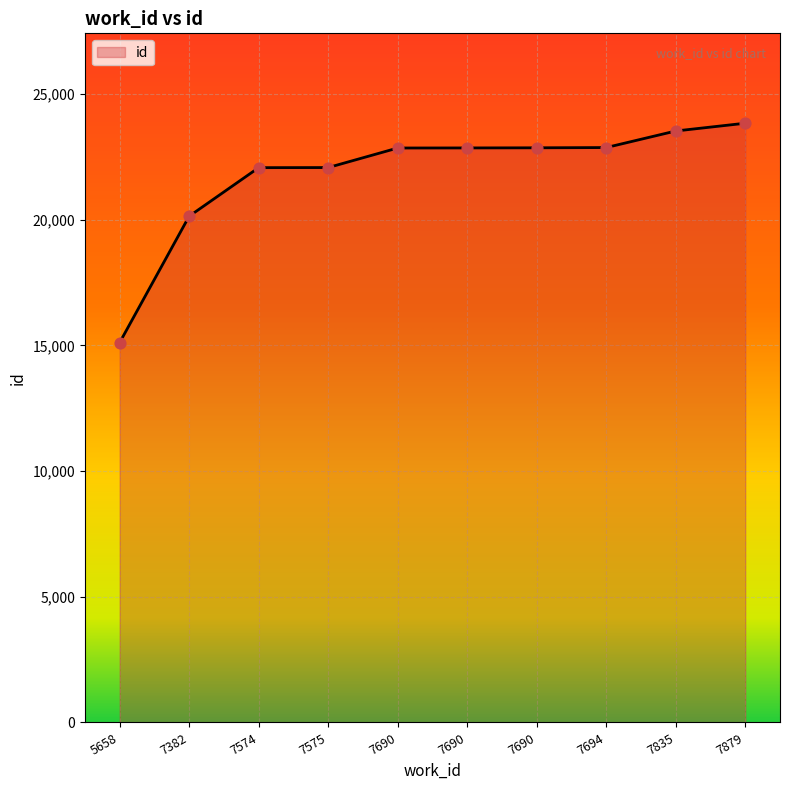

What is the change in value from 7835 to 7879?

+309